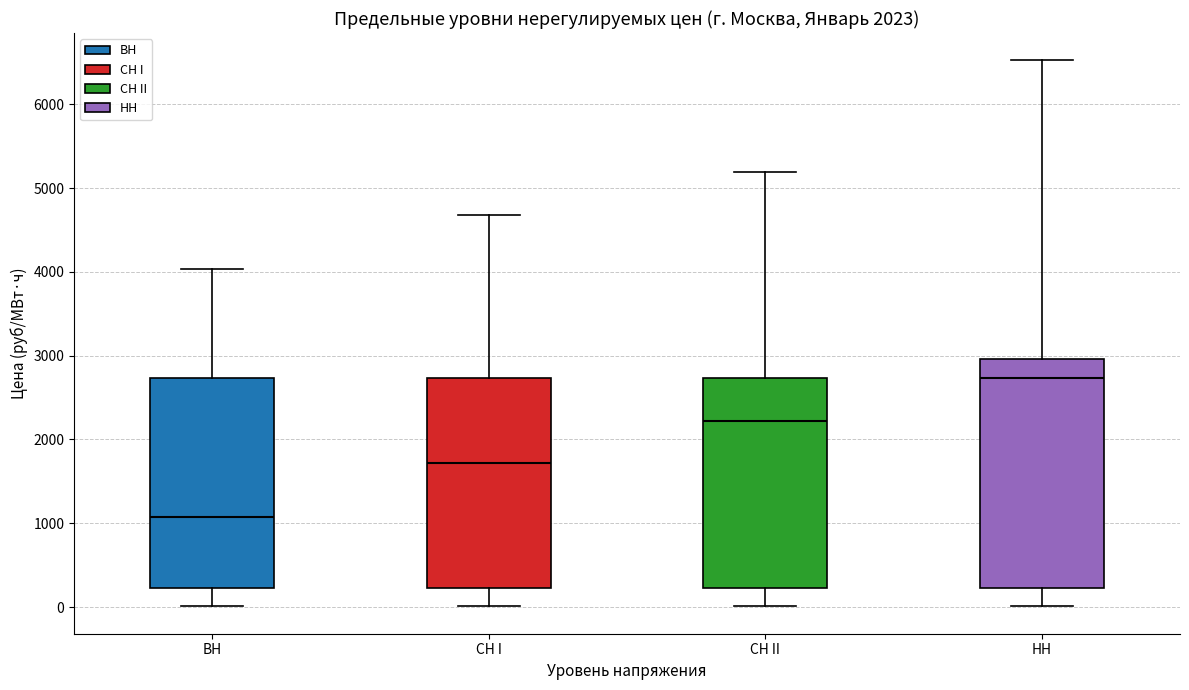

Which box has the highest median line?

НН